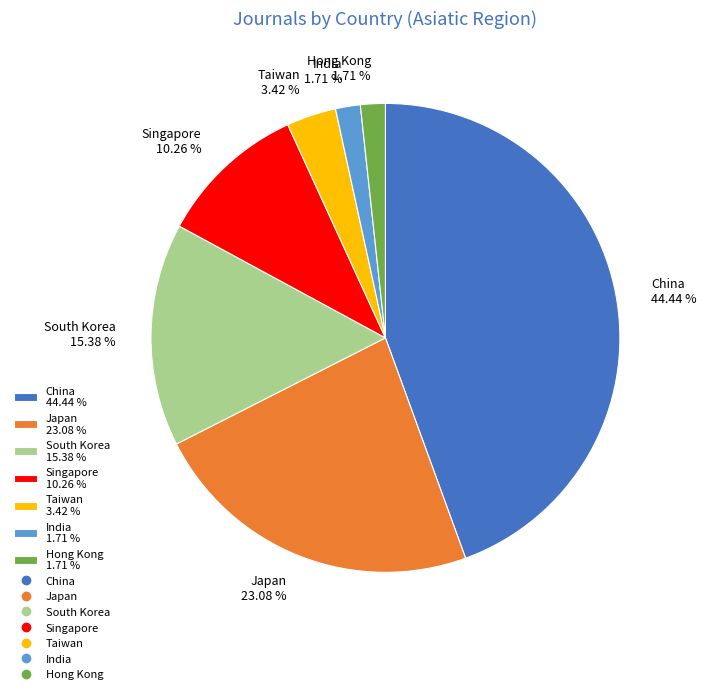

To the nearest percent, what is the difference between the largest and smallest slice percentages?

43%